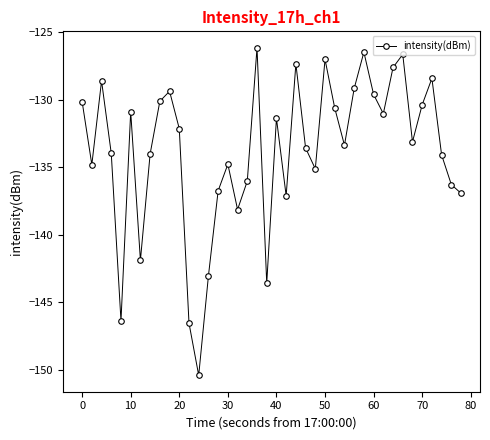

What is the sum of all values?

-5353.4